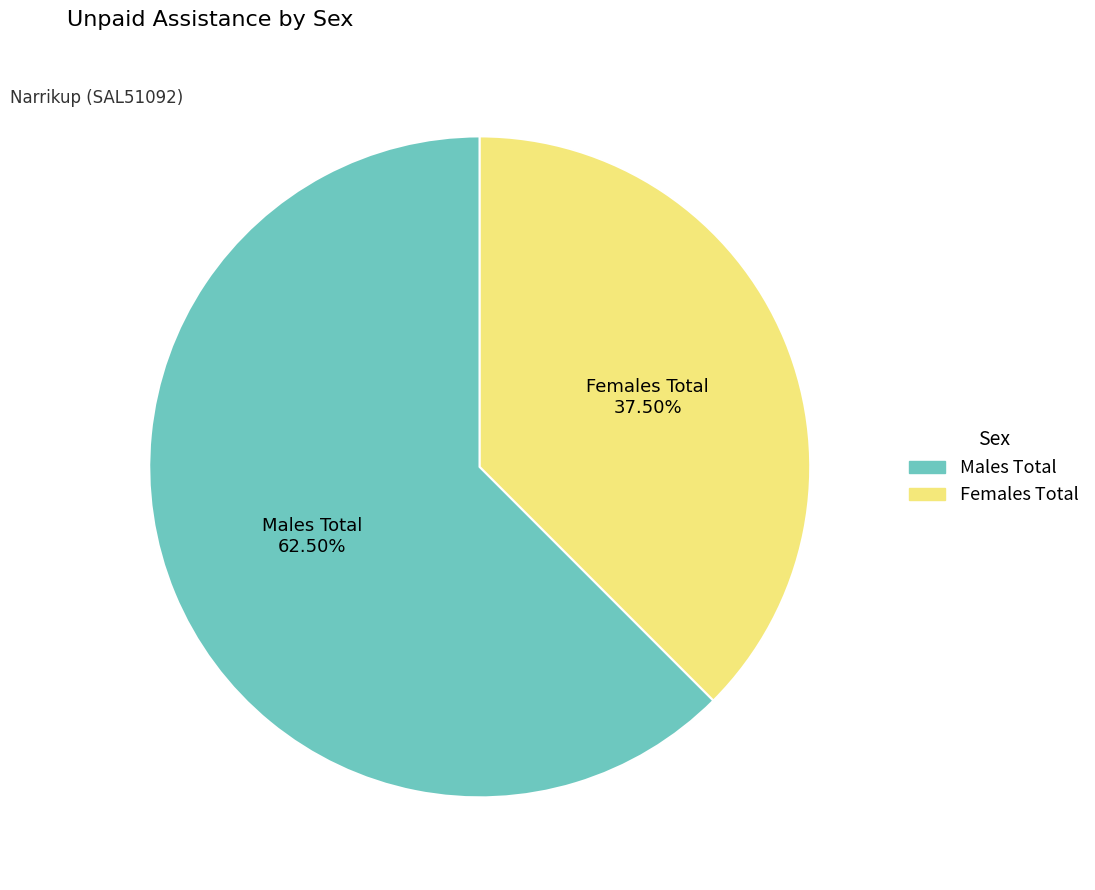

Count the number of slices in the pie.

2